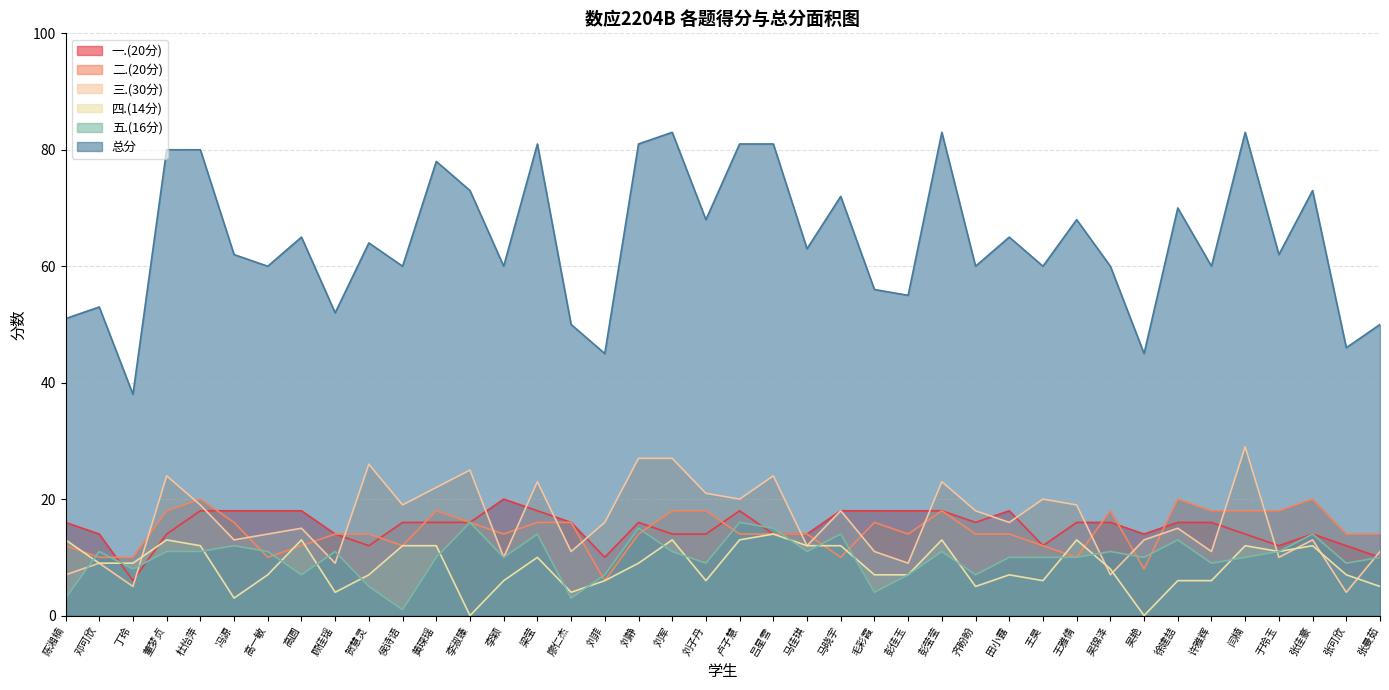

Rank the categories by 二.(20分) value from lowest to highest.

刘菲, 吴艳, 邓可欣, 丁玲, 高一敏, 马晓宇, 王雅倩, 陈湘楠, 高圆, 侯诗语, 王昊, 顾佳瑶, 贺慧灵, 李颖, 刘静, 卢子慧, 吕星雪, 马佳琪, 彭佳玉, 齐盼盼, 田小露, 张可欣, 张曼茹, 冯源, 李淑臻, 梁莹, 廖仁杰, 毛彩霞, 董梦贞, 黄琛瑶, 刘军, 刘子丹, 彭莹莹, 吴锦泽, 许雅辉, 闫楠, 于玲玉, 杜怡萍, 徐建喆, 张佳豪